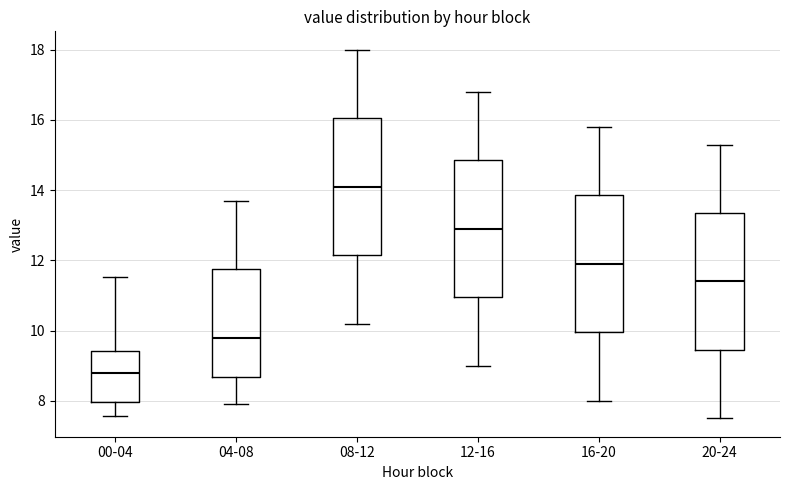

Reading left to right, transcribe this box plot: for each box, give where its median line is, the range the box spans, and where its two whiskers end, as read against the y-axis. The values are not printed on the chart, so give them approximately, as read against the axis.

00-04: median 8.8, box 8.0 to 9.4, whiskers 7.6 to 11.6
04-08: median 9.8, box 8.6 to 11.8, whiskers 8.0 to 13.8
08-12: median 14.2, box 12.2 to 16.0, whiskers 10.2 to 18.0
12-16: median 13.0, box 11.0 to 14.8, whiskers 9.0 to 16.8
16-20: median 12.0, box 10.0 to 13.8, whiskers 8.0 to 15.8
20-24: median 11.4, box 9.4 to 13.4, whiskers 7.6 to 15.4